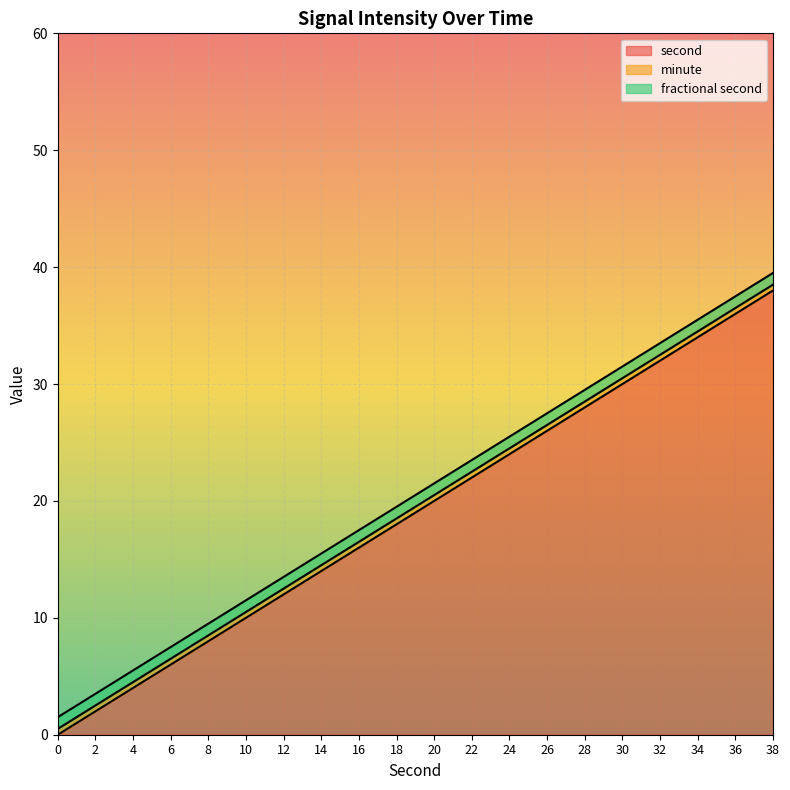

Rank the series at 16 from highest to lowest value.

second, minute, fractional second